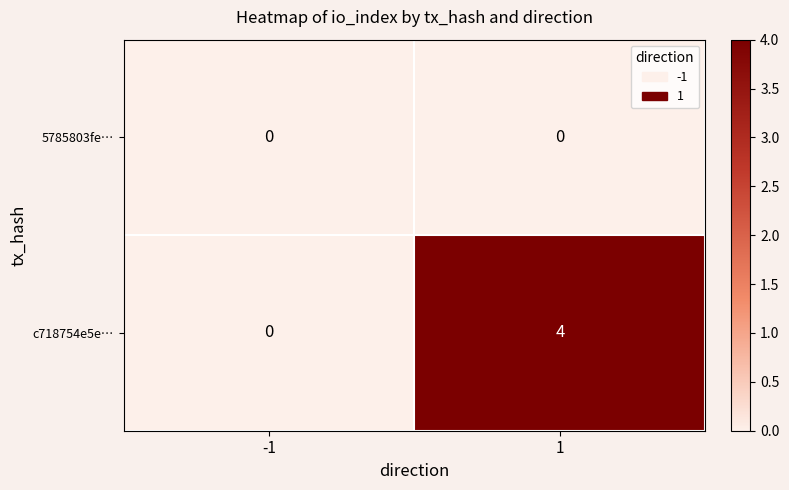

The value of c718754e5e… at 1 is 4. True or false?

True